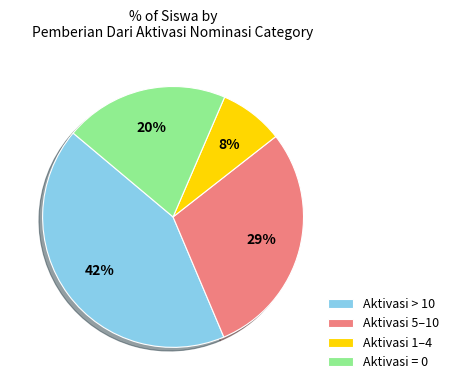

Is it true that Aktivasi 1–4 is 1% of the pie?

False